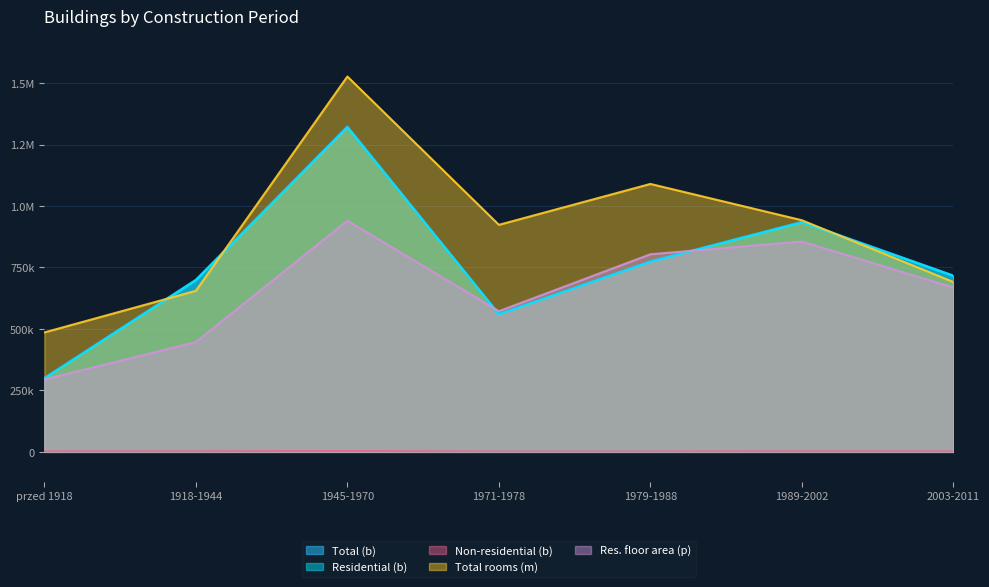

Reading left to right, what are all the values shown in this chart?

Total (b): 300755.0	700361.0	1323998.0	561125.0	775254.0	935876.0	717514.0
Residential (b): 298775.0	697917.0	1319925.0	559544.0	773506.0	933249.0	715391.0
Non-residential (b): 1759.0	2127.0	3515.0	1237.0	1331.0	2118.0	1862.0
Total rooms (m): 485895.0	655166.0	1526963.0	923557.0	1089878.0	942181.5	690839.5
Res. floor area (p): 294341.9	446634.9	940331.0	572257.0	803834.9	855644.5	668263.2